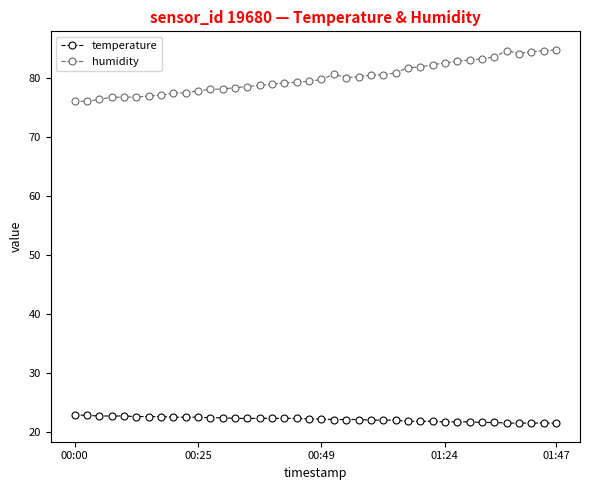

What is the minimum value shown in the chart?

21.5